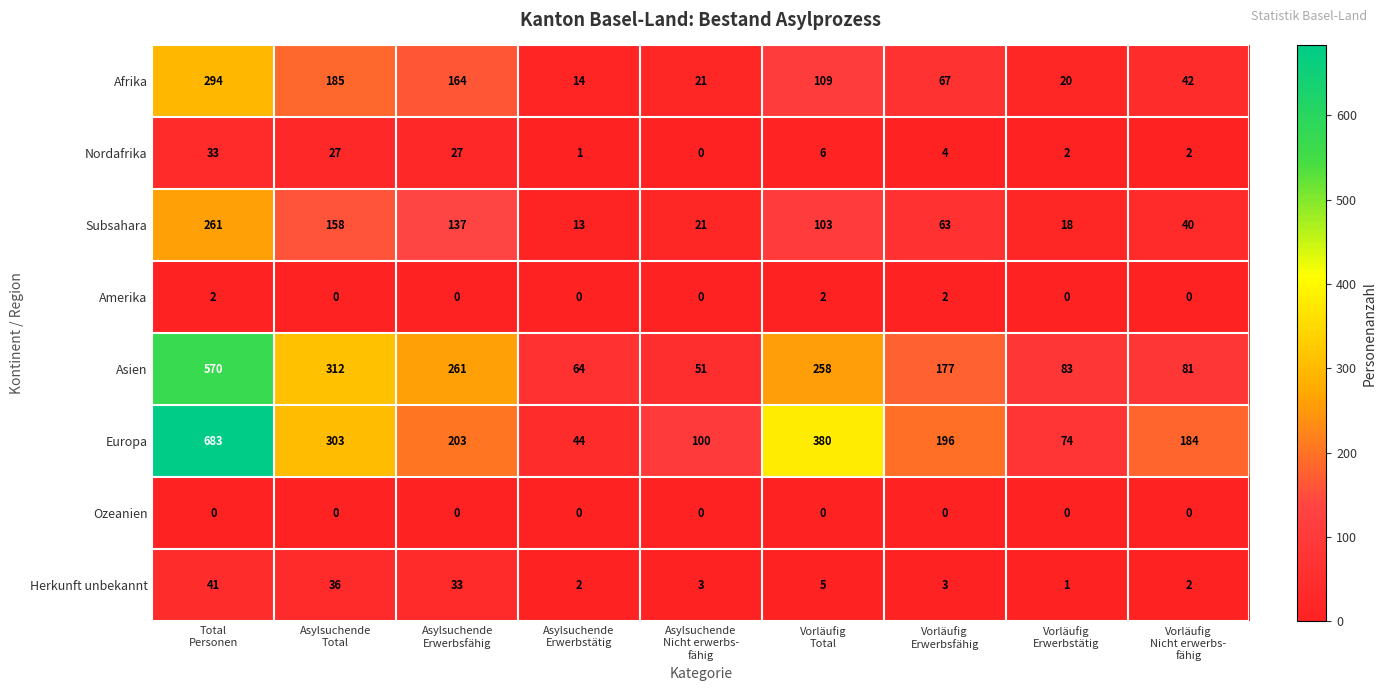

Which series has the largest total across all categories?

Europa